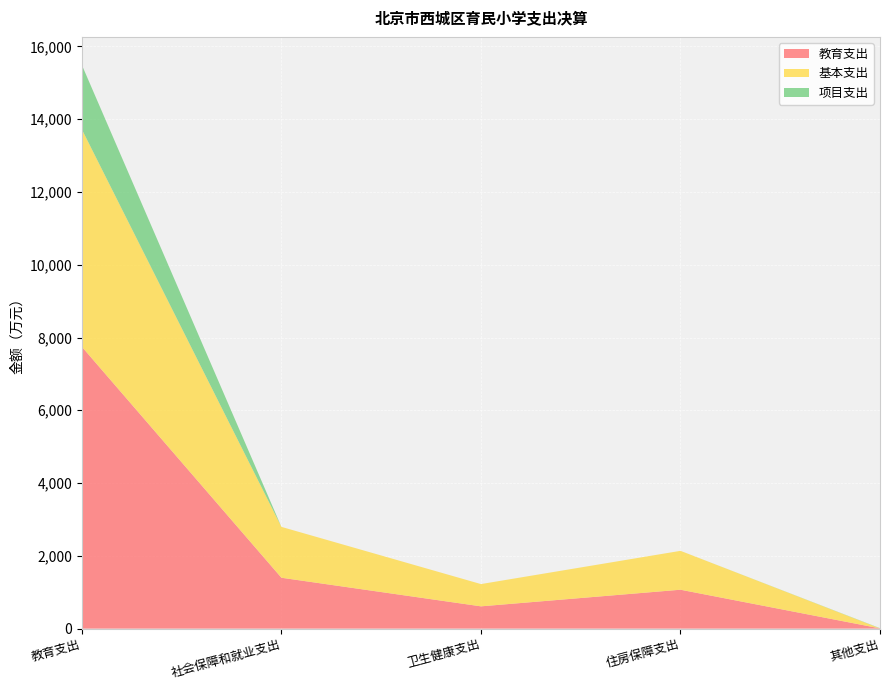

Reading left to right, what are all the values shown in this chart?

教育支出: 教育支出=7744.2	社会保障和就业支出=1397.9	卫生健康支出=611.9	住房保障支出=1068.6	其他支出=6.0
基本支出: 教育支出=5974.6	社会保障和就业支出=1397.9	卫生健康支出=611.9	住房保障支出=1068.6	其他支出=0.0
项目支出: 教育支出=1769.6	社会保障和就业支出=0.0	卫生健康支出=0.0	住房保障支出=0.0	其他支出=6.0